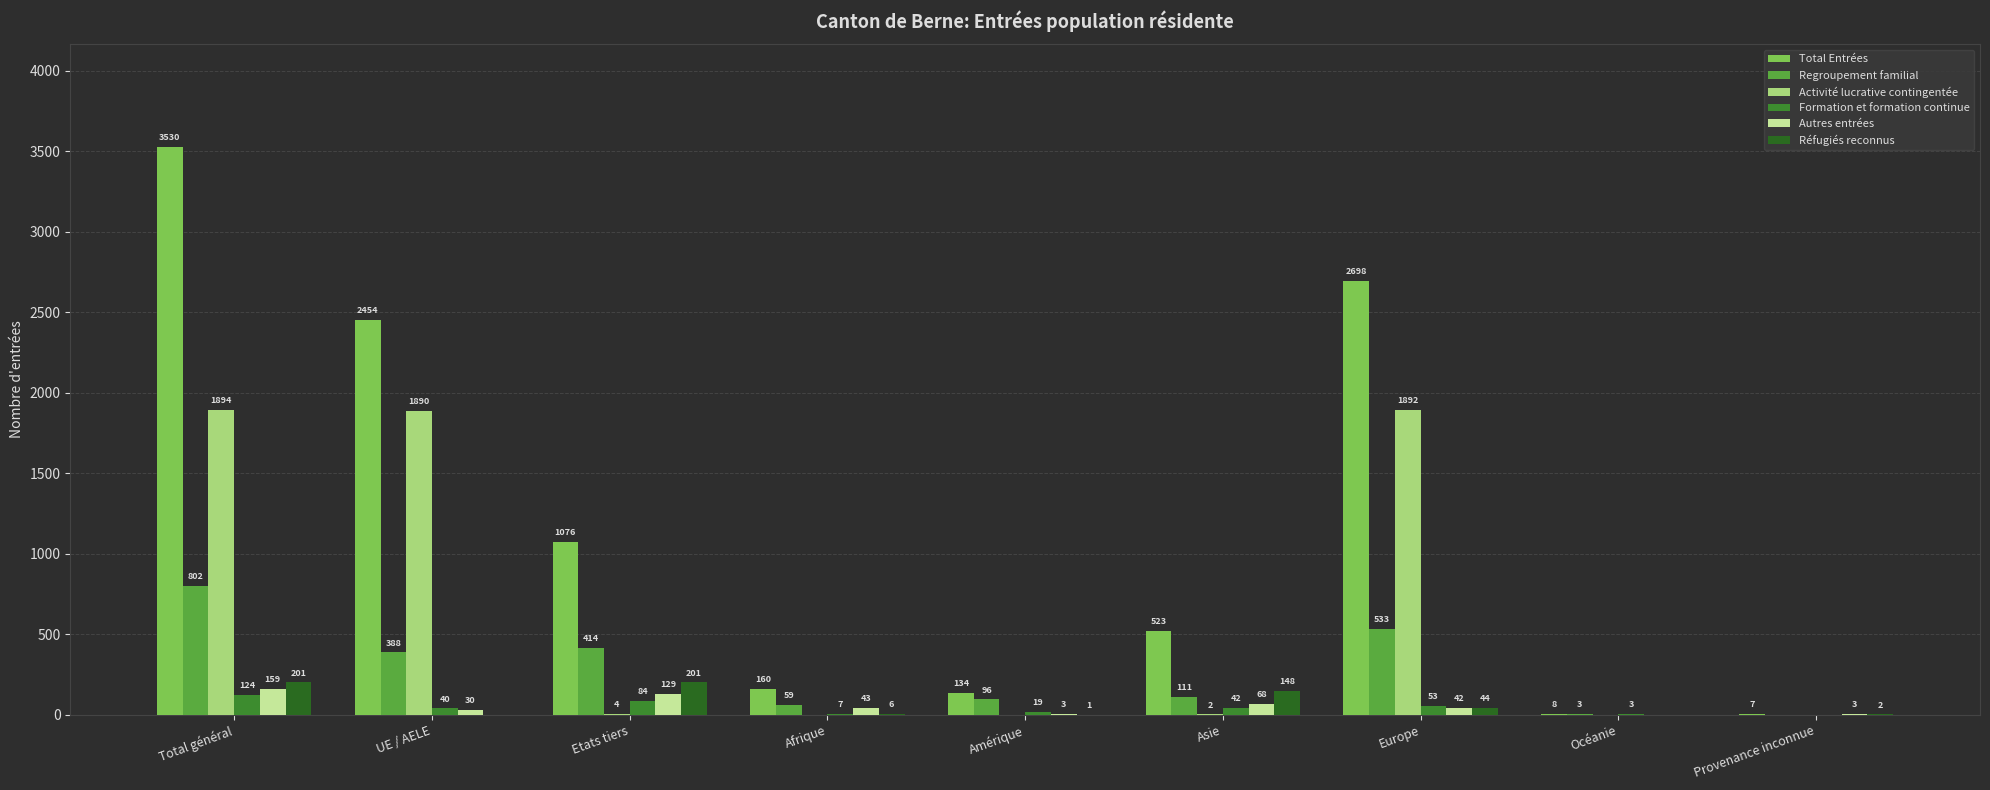

How many groups of bars are there?

9